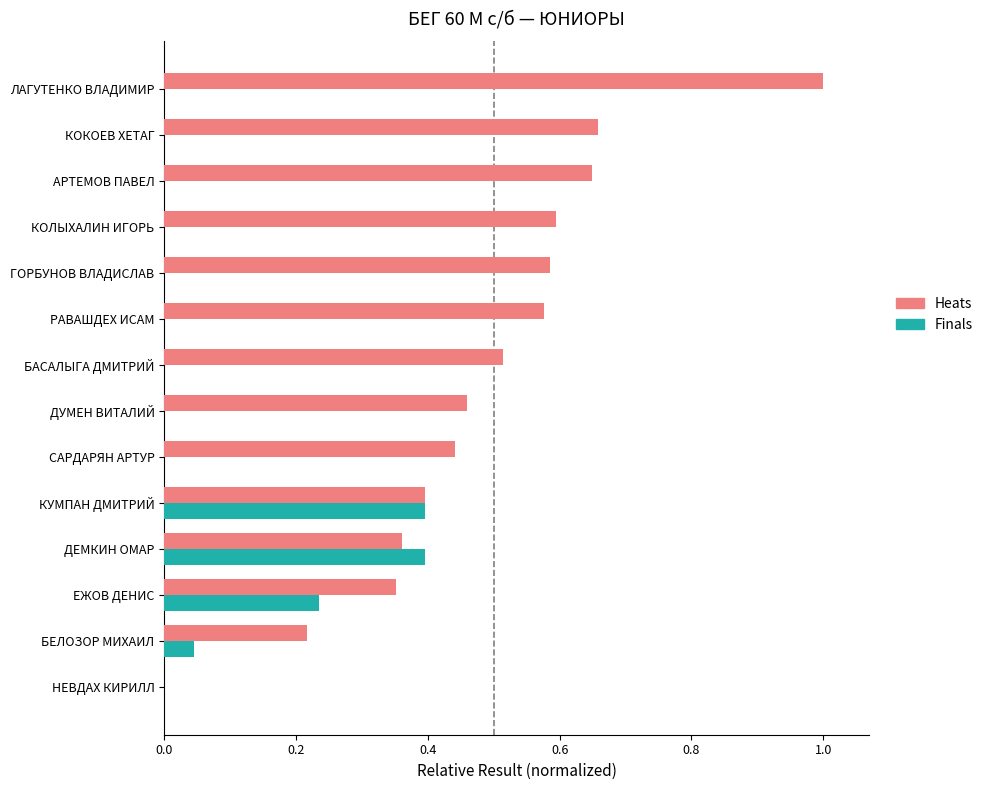

What is the difference between the maximum and minimum values in the Heats series?

1.0